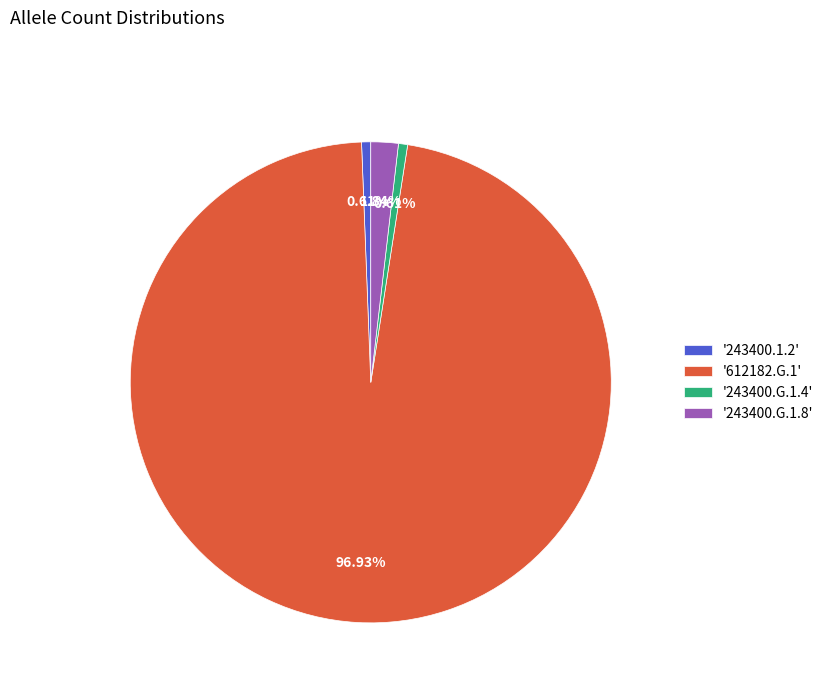

Combined, do '243400.1.2' and '243400.G.1.8' account for over 50%?

No